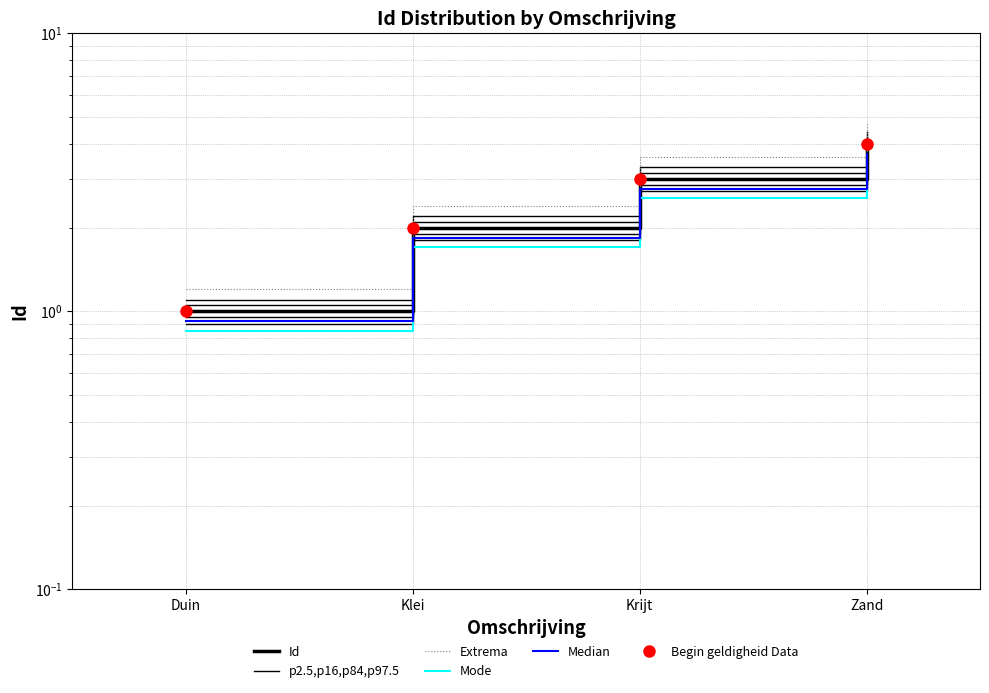

True or false: p2.5,p16,p84,p97.5 has a value of 4.6 at Krijt.

False